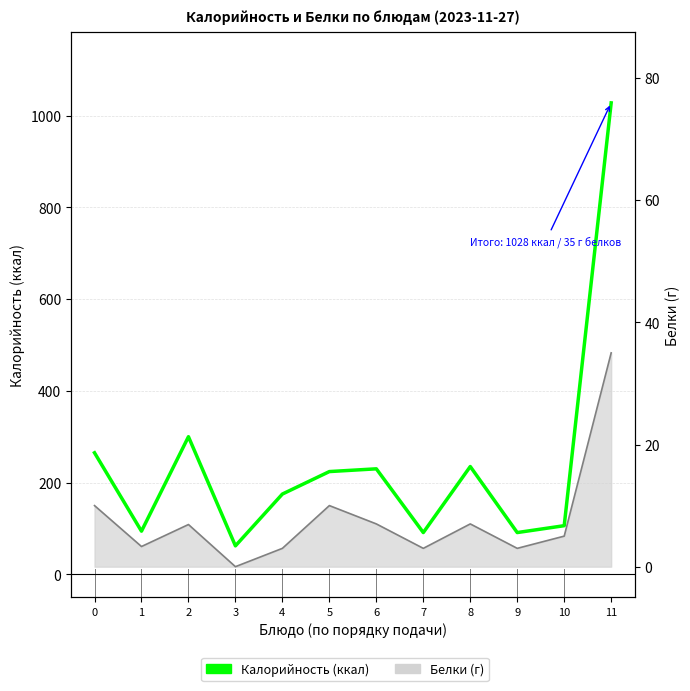

What is the value of the Калорийность point at the 2nd from the left?

94.0